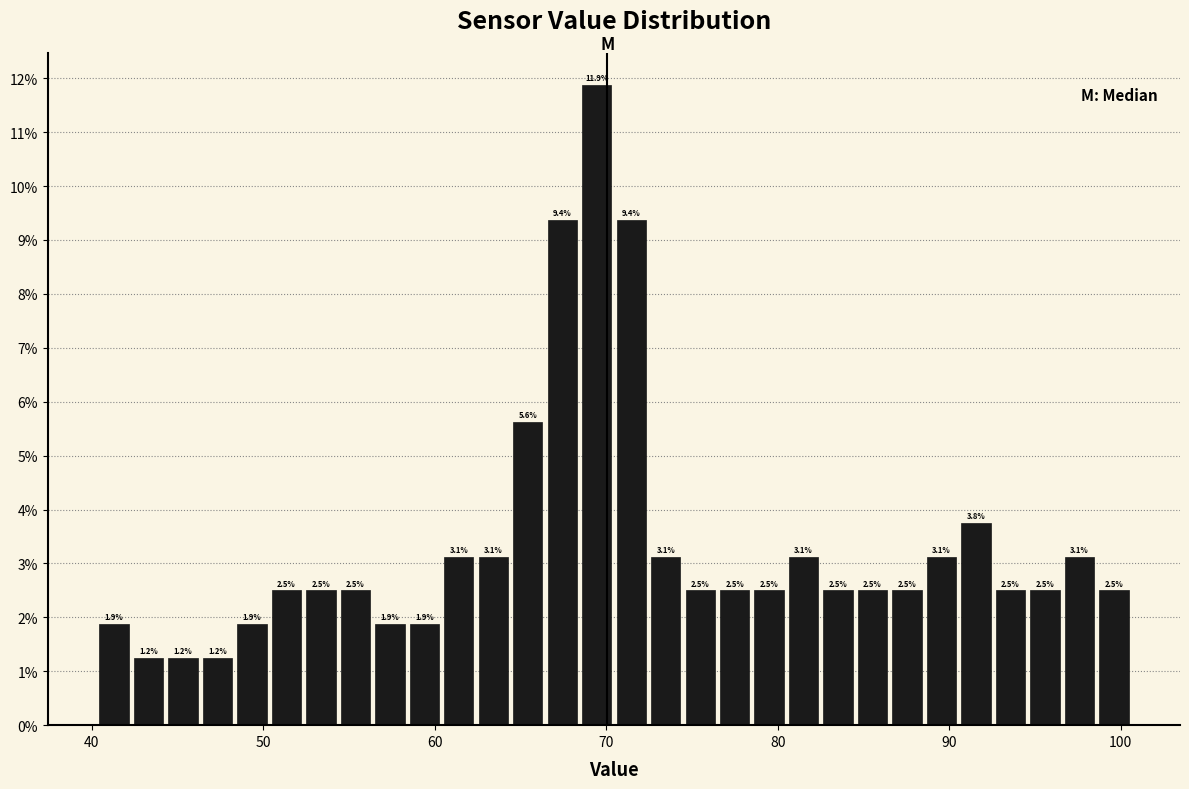

Read against the x-axis, roughly where is the centre of the tallest bar?

69